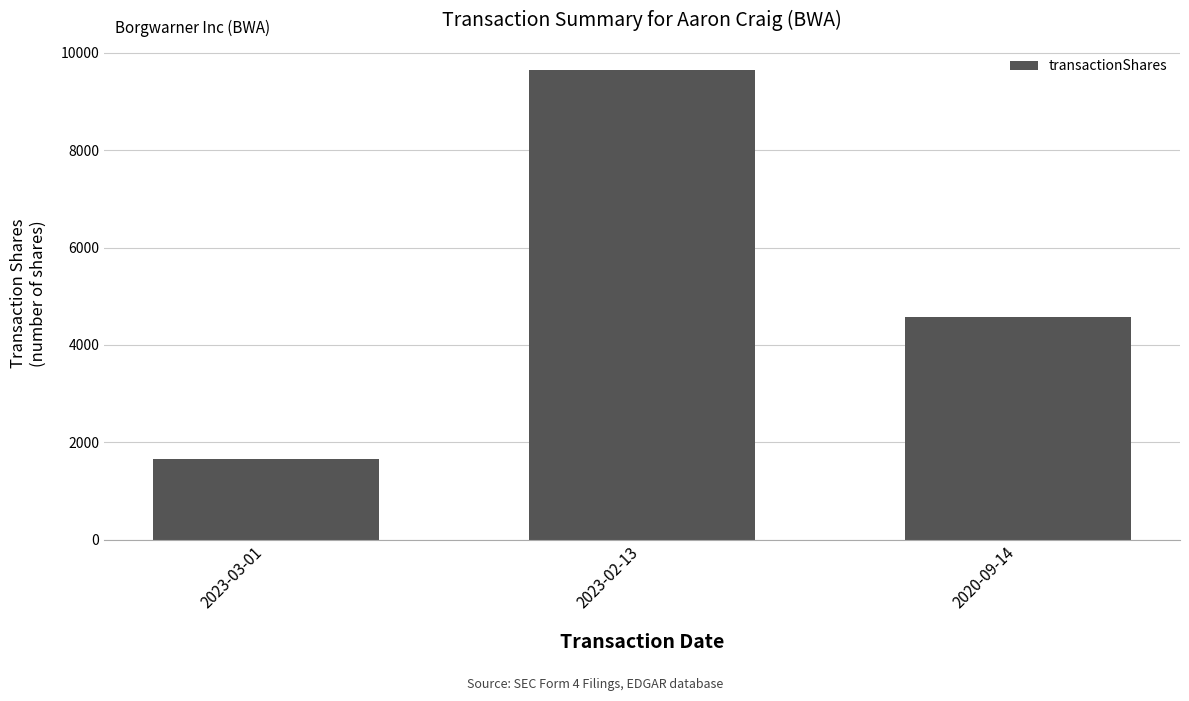

Read the value at 2023-03-01, to the nearest 100.

1700